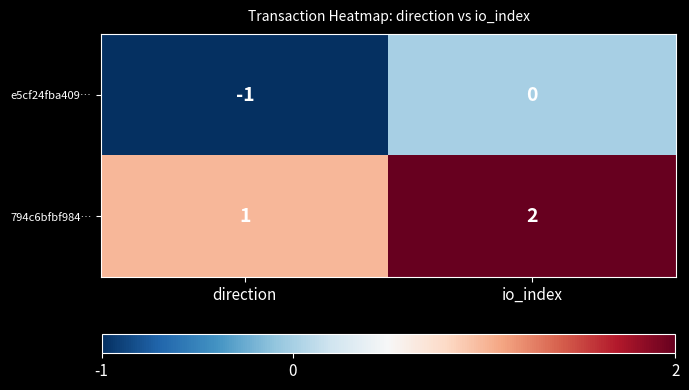

Is it true that 794c6bfbf984… equals 3 at io_index?

False